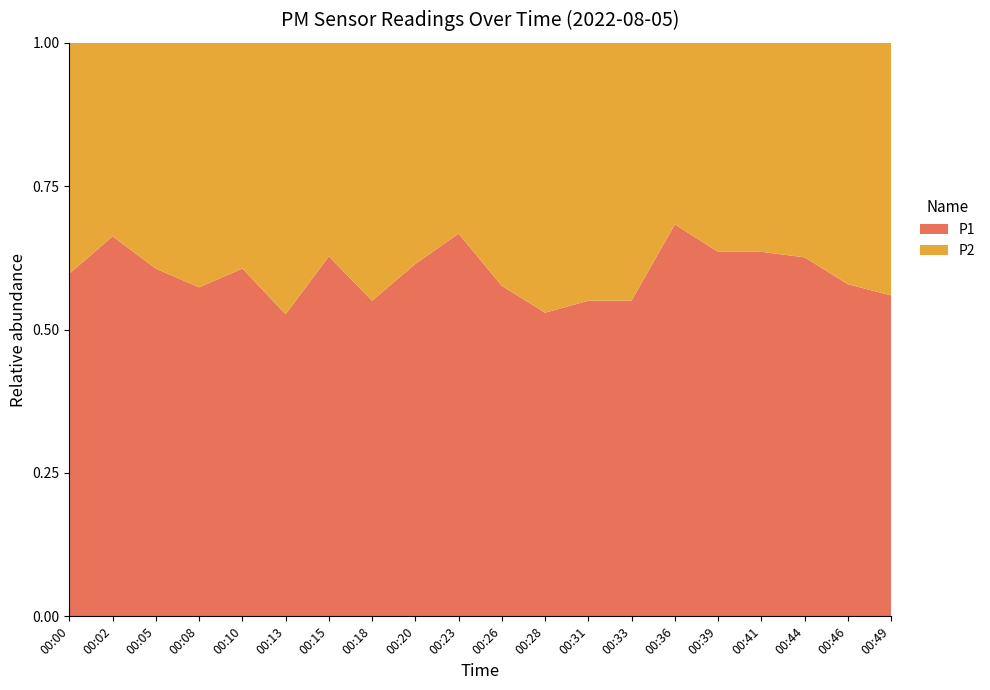

Reading right to left, list all the values displayed in this chart.

P1: 8.4	9.2	11.2	13.4	11.7	14.8	6.7	6.3	5.6	6.5	11.5	8.2	5.5	8.8	5.4	8.2	6.9	7.9	11.9	9.9
P2: 6.7	6.7	6.7	7.7	6.7	6.9	5.5	5.1	5.0	4.8	5.7	5.1	4.5	5.2	4.8	5.3	5.2	5.2	6.0	6.7